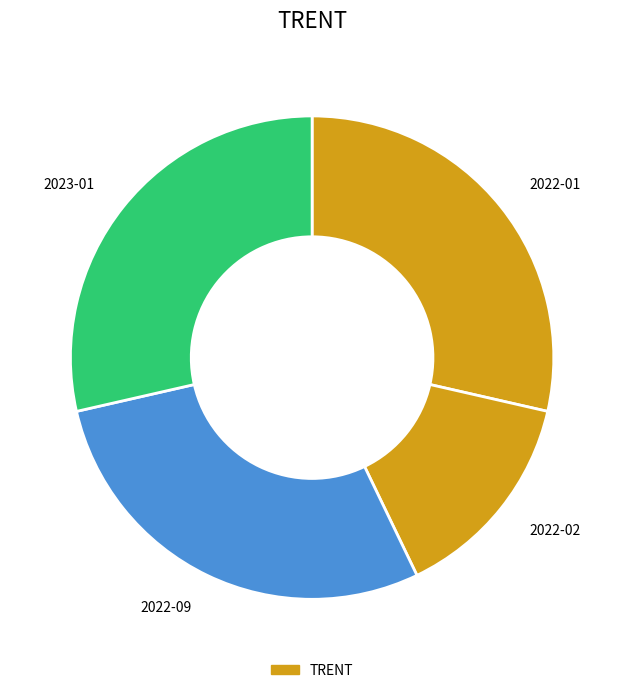

How many segments does this pie chart have?

4